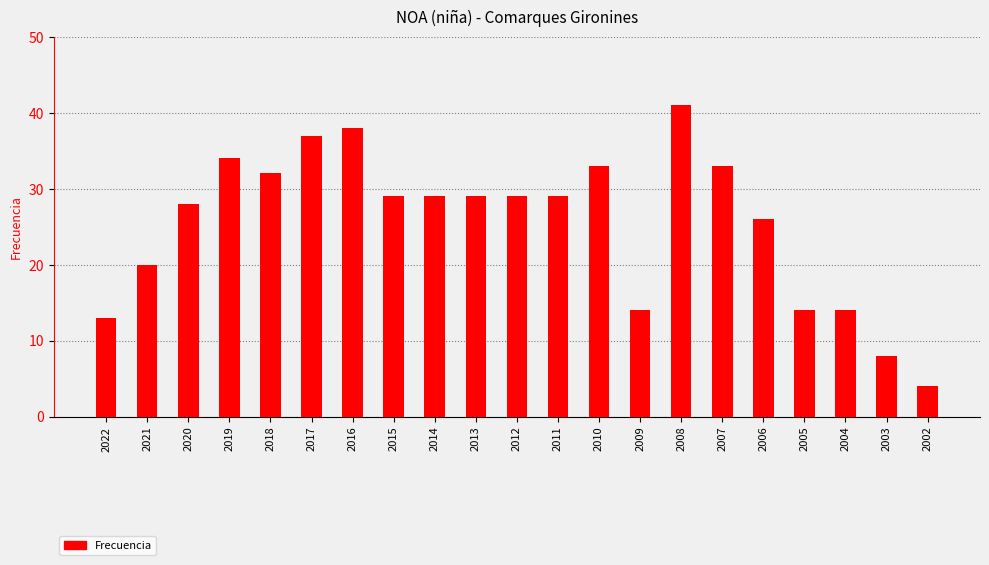

What is the value of the 9th bar from the left?

29